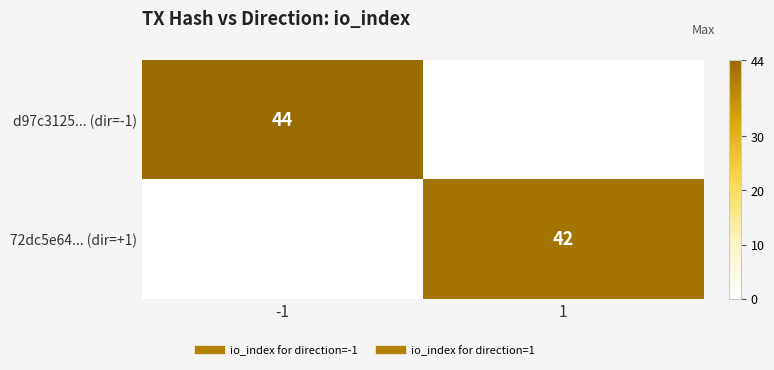

List the labels in order of 72dc5e64... (dir=+1) value, smallest first.

-1, 1